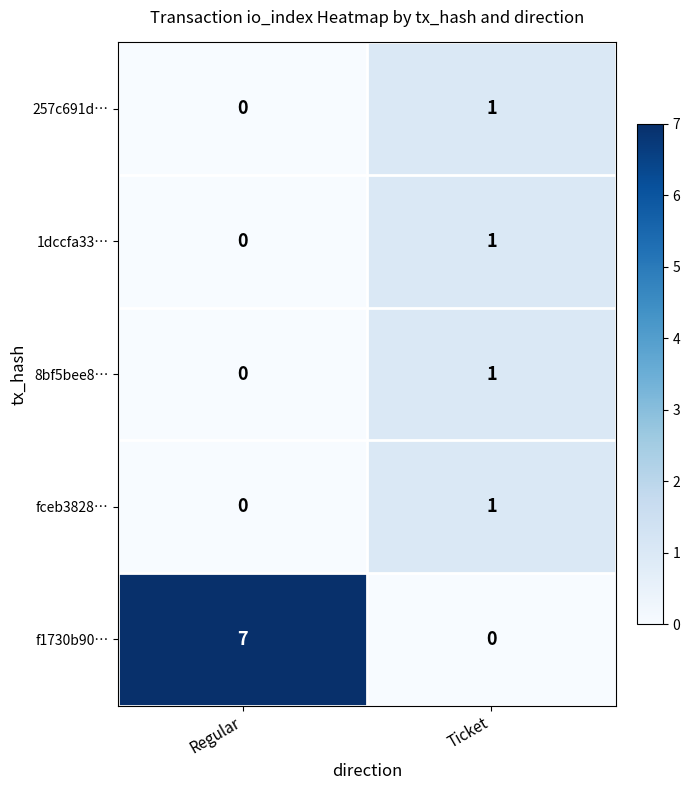

What is the average value of the f1730b90… series?

4